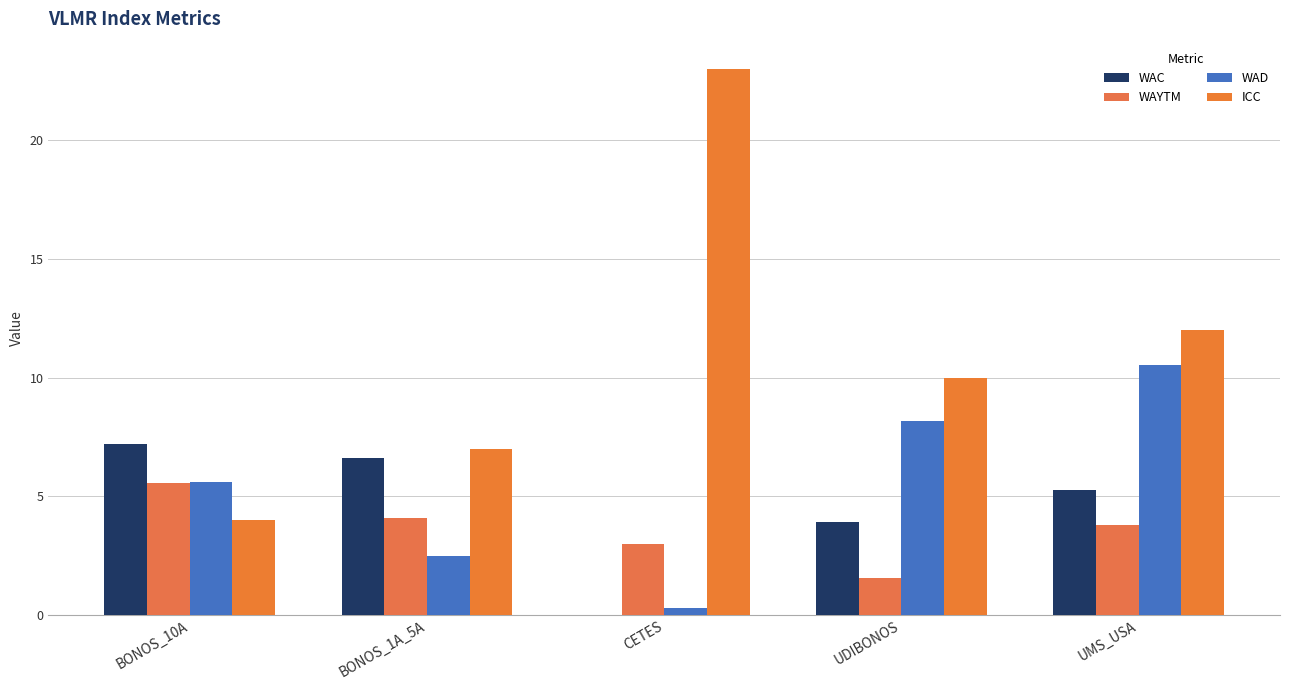

At which label does WAC reach its peak?

BONOS_10A